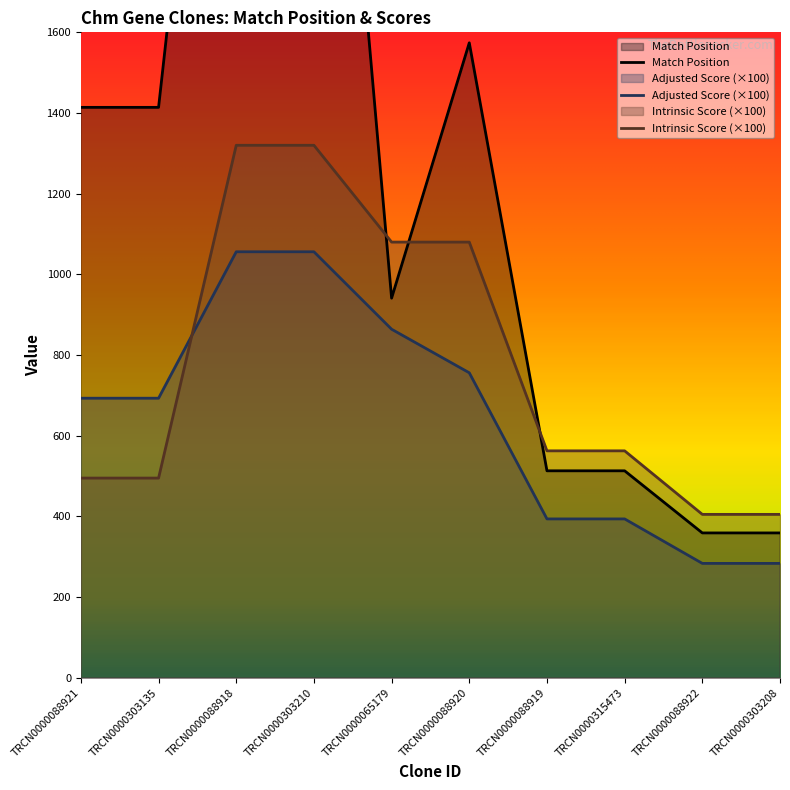

What is the average value of the Adjusted Score series?

647.2